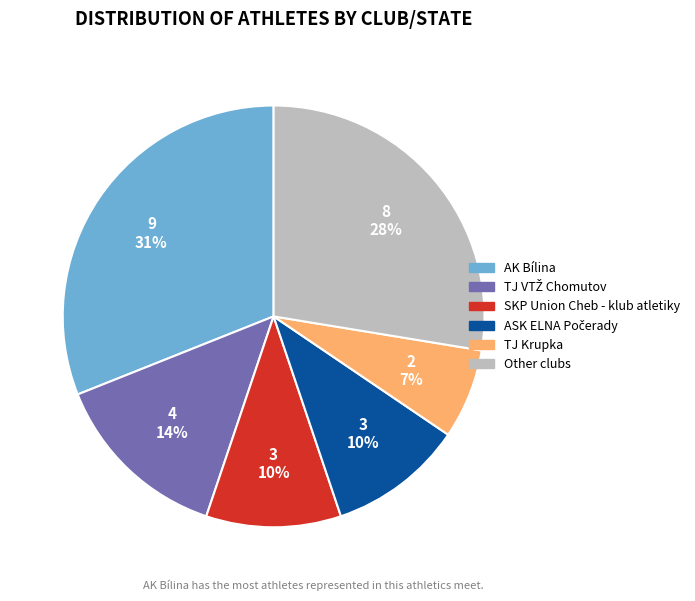

To the nearest percent, what is the average slice percentage?

17%